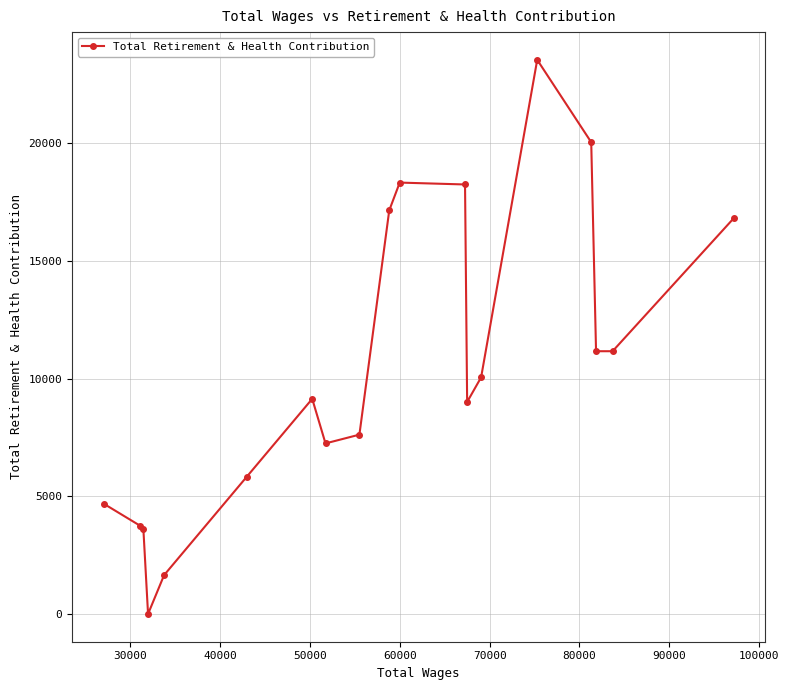

True or false: the data has more than 2 interior local peaks.

True